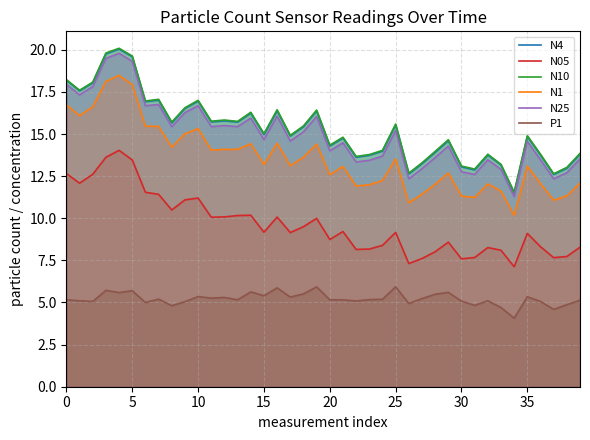

Where is N05 nearest to the value 10?

19